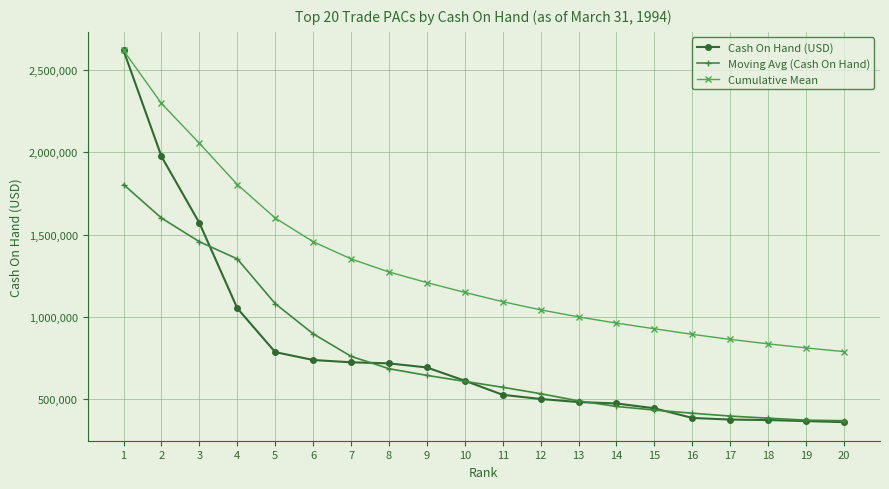

How many data points does each series have?

20